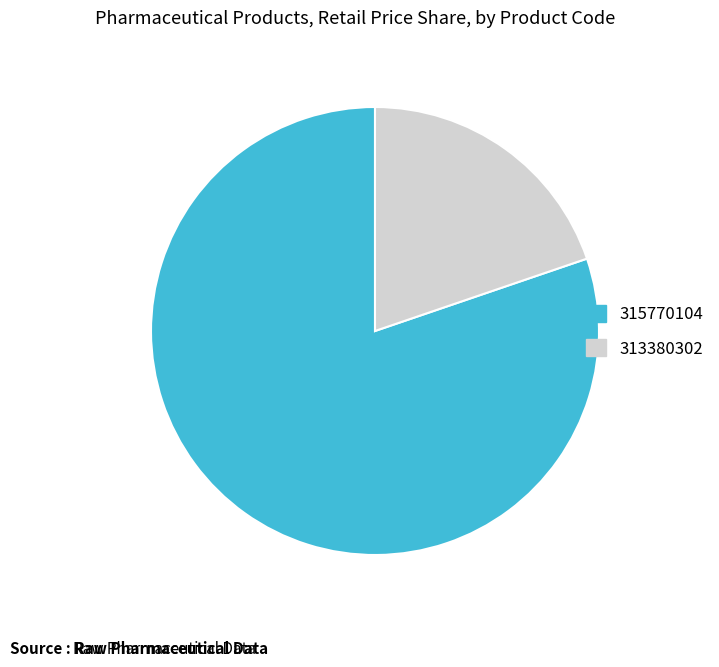

Rank the categories by value from highest to lowest.

315770104, 313380302